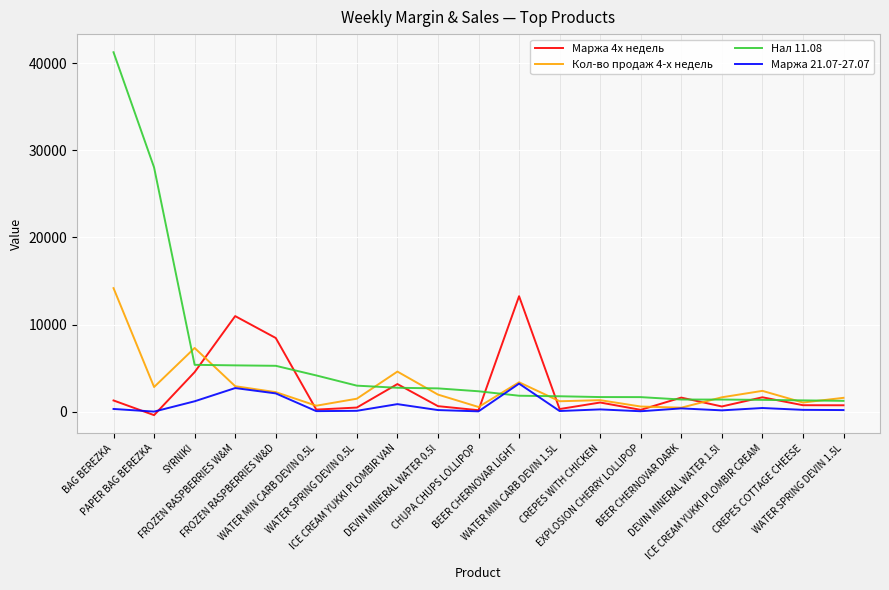

What is the average value of the Маржа 21.07-27.07 series?

651.6